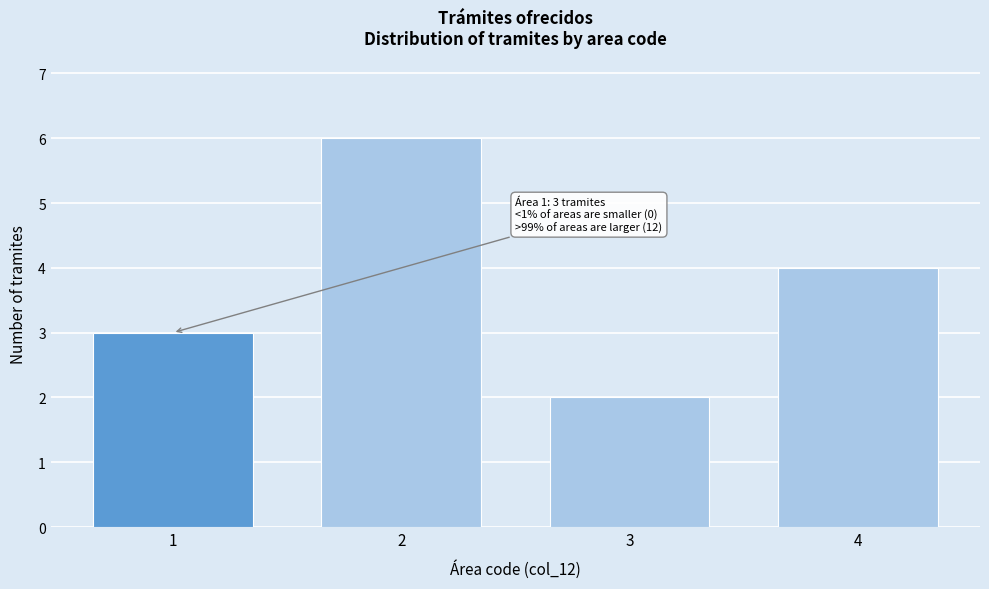

Reading left to right, transcribe all the data shown in this chart.

3	6	2	4